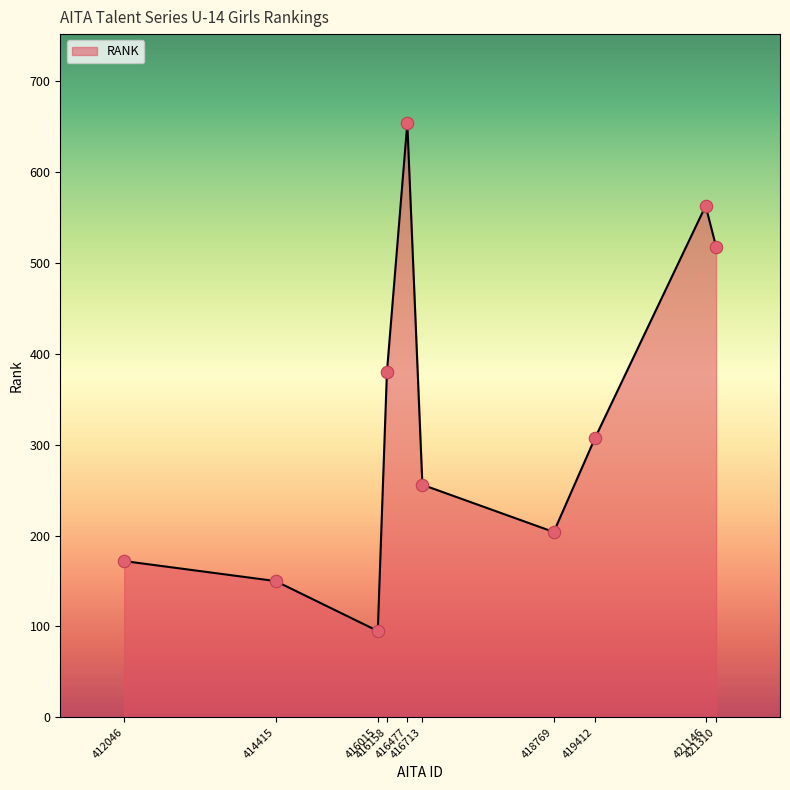

What is the greatest value displayed?

654